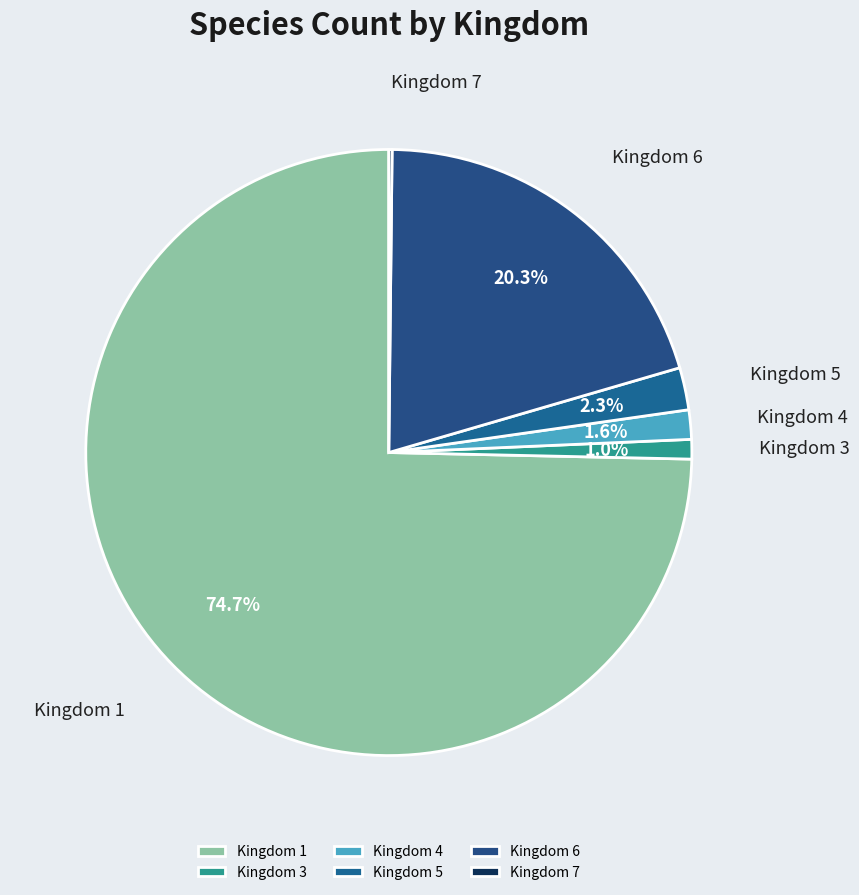

Is Kingdom 1 the majority of the pie?

Yes